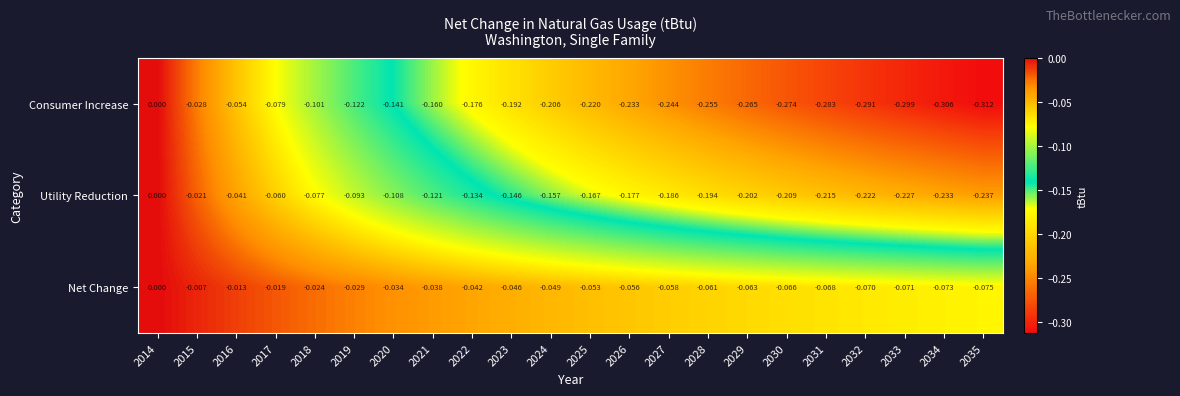

Which series has the largest range (max minus min)?

Consumer Increase